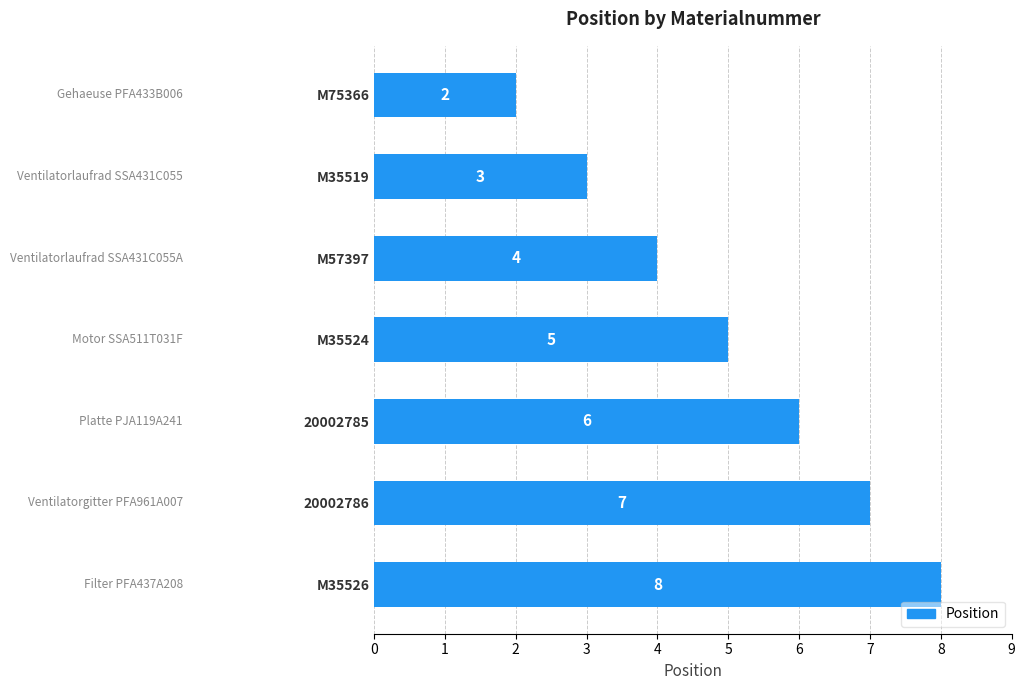

What is the average value?

5